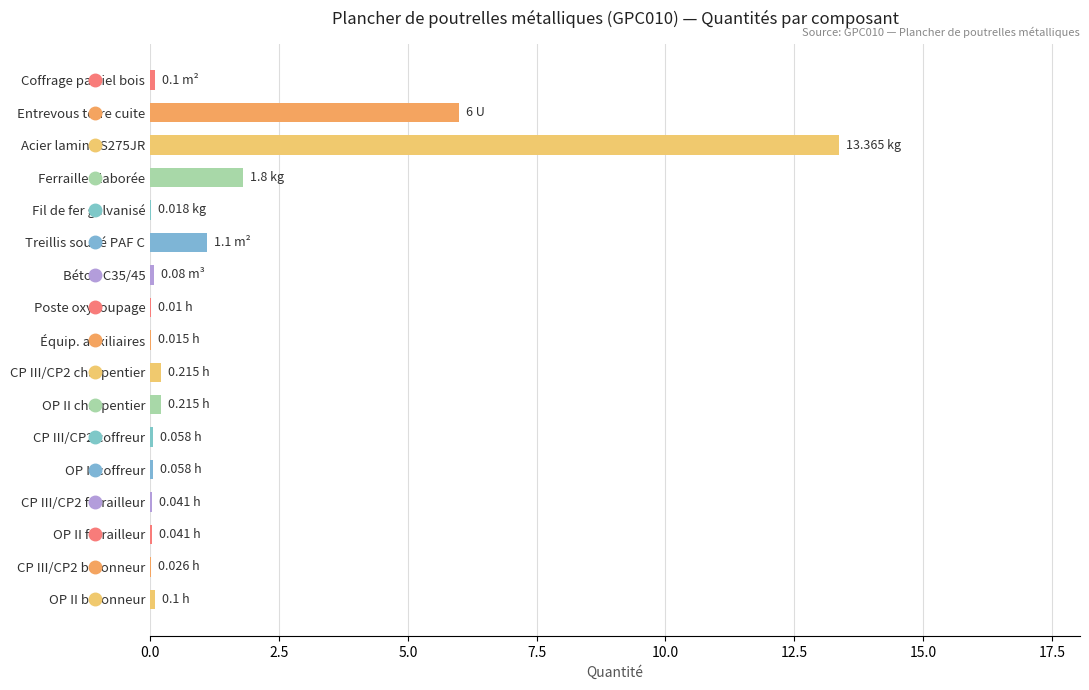

What is the sum of all values?

23.2